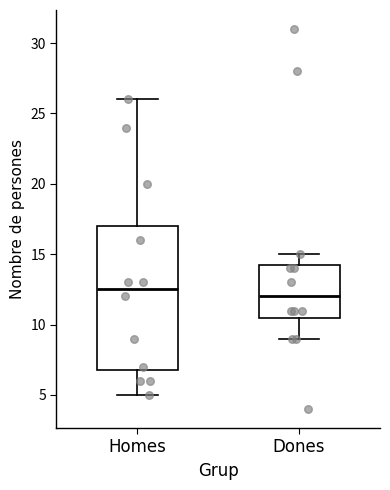

Reading left to right, transcribe this box plot: for each box, give where its median line is, the range the box spans, and where its two whiskers end, as read against the y-axis. The values are not printed on the chart, so give them approximately, as read against the axis.

Homes: median 12.5, box 7.0 to 17.0, whiskers 5.0 to 26.0
Dones: median 12.0, box 10.5 to 14.5, whiskers 9.0 to 15.0